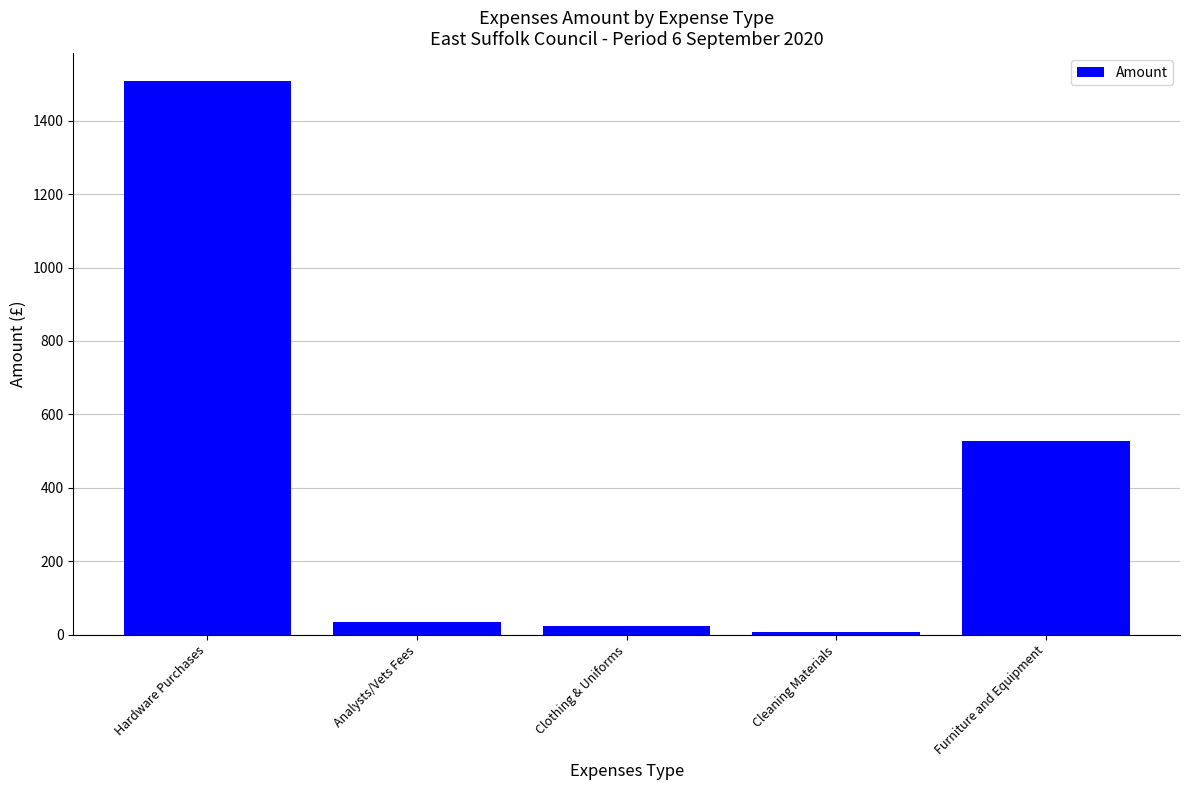

Reading left to right, extract all data points from this chart.

Hardware Purchases=1508.6	Analysts/Vets Fees=35.8	Clothing & Uniforms=22.7	Cleaning Materials=6.0	Furniture and Equipment=527.7